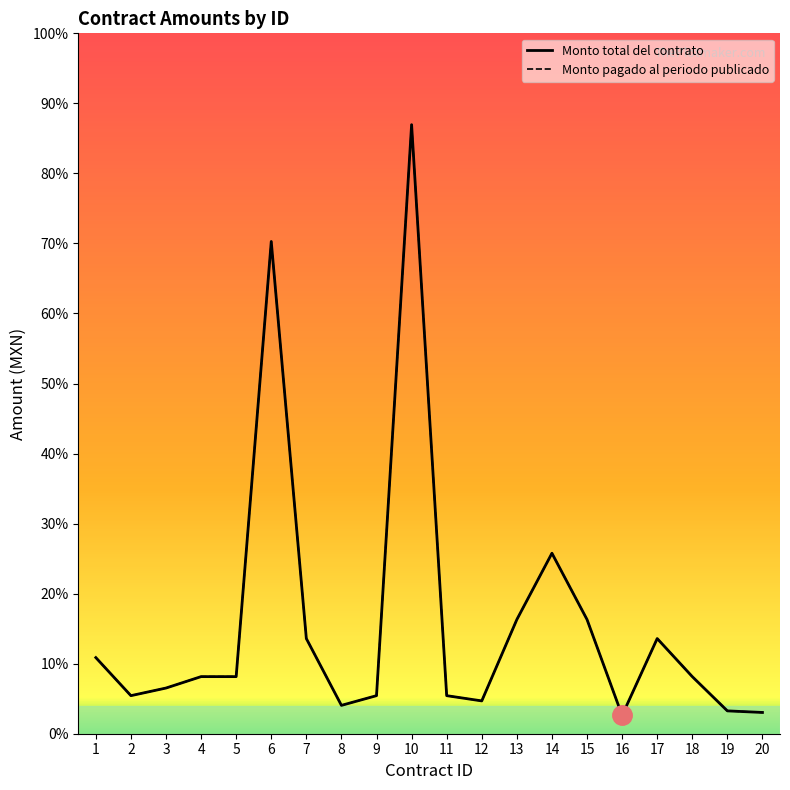

What are all the series names shown in the legend?

Monto total del contrato, Monto pagado al periodo publicado